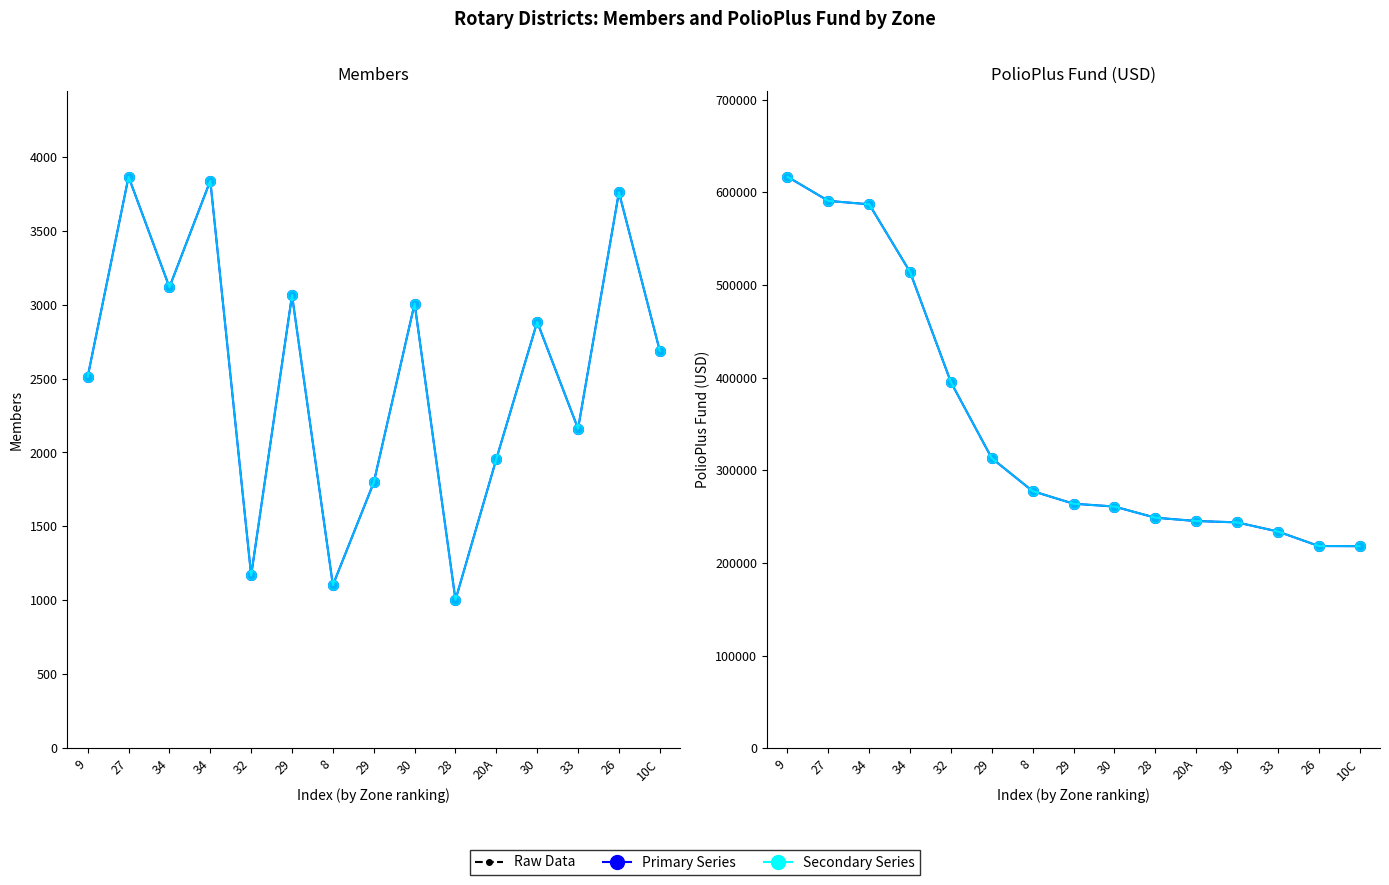

Reading left to right, what are all the values shown in this chart?

Members (raw): 9=2513.0	27=3865.0	34=3118.0	34=3838.0	32=1169.0	29=3064.0	8=1103.0	29=1797.0	30=3007.0	28=1003.0	20A=1956.0	30=2883.0	33=2161.0	26=3760.0	10C=2688.0
Members (trend): 9=2513.0	27=3865.0	34=3118.0	34=3838.0	32=1169.0	29=3064.0	8=1103.0	29=1797.0	30=3007.0	28=1003.0	20A=1956.0	30=2883.0	33=2161.0	26=3760.0	10C=2688.0
Members (alt): 9=2513.0	27=3865.0	34=3118.0	34=3838.0	32=1169.0	29=3064.0	8=1103.0	29=1797.0	30=3007.0	28=1003.0	20A=1956.0	30=2883.0	33=2161.0	26=3760.0	10C=2688.0
PolioPlus Fund (raw): 9=616700.8	27=590656.1	34=586978.4	34=513906.4	32=394916.0	29=312867.2	8=277401.5	29=263815.4	30=260794.4	28=248751.2	20A=245139.4	30=243698.6	33=233835.6	26=218192.4	10C=218000.5
PolioPlus Fund (trend): 9=616700.8	27=590656.1	34=586978.4	34=513906.4	32=394916.0	29=312867.2	8=277401.5	29=263815.4	30=260794.4	28=248751.2	20A=245139.4	30=243698.6	33=233835.6	26=218192.4	10C=218000.5
PolioPlus Fund (alt): 9=616700.8	27=590656.1	34=586978.4	34=513906.4	32=394916.0	29=312867.2	8=277401.5	29=263815.4	30=260794.4	28=248751.2	20A=245139.4	30=243698.6	33=233835.6	26=218192.4	10C=218000.5